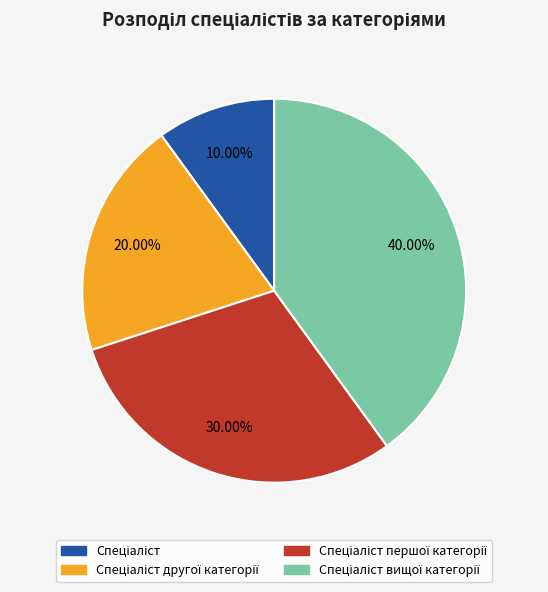

Is there a majority slice in this chart?

No